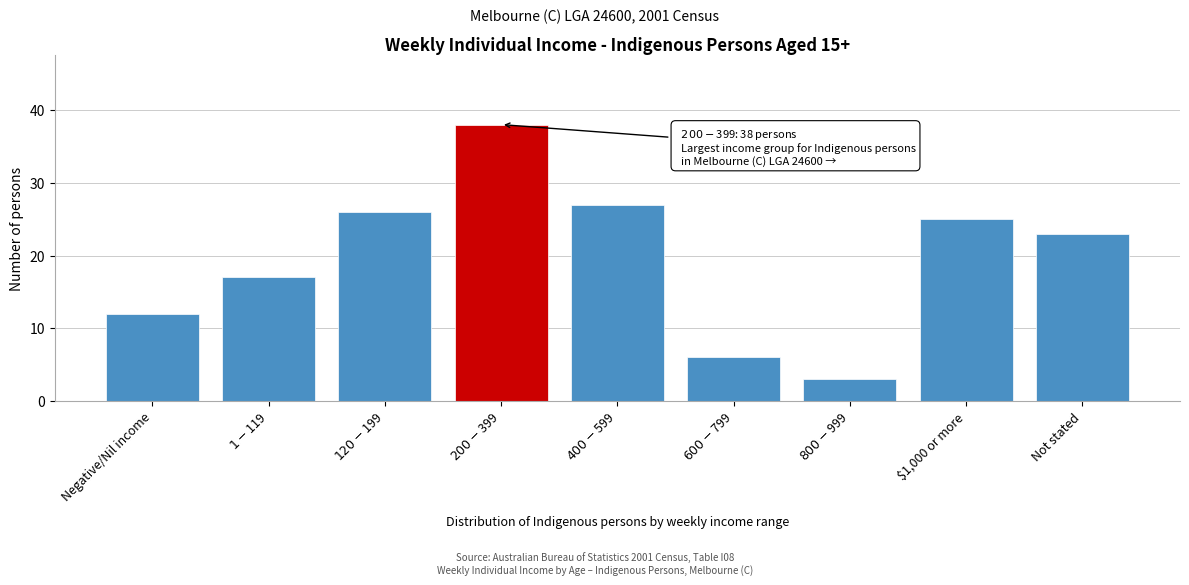

Reading right to left, what are all the values shown in this chart?

23	25	3	6	27	38	26	17	12